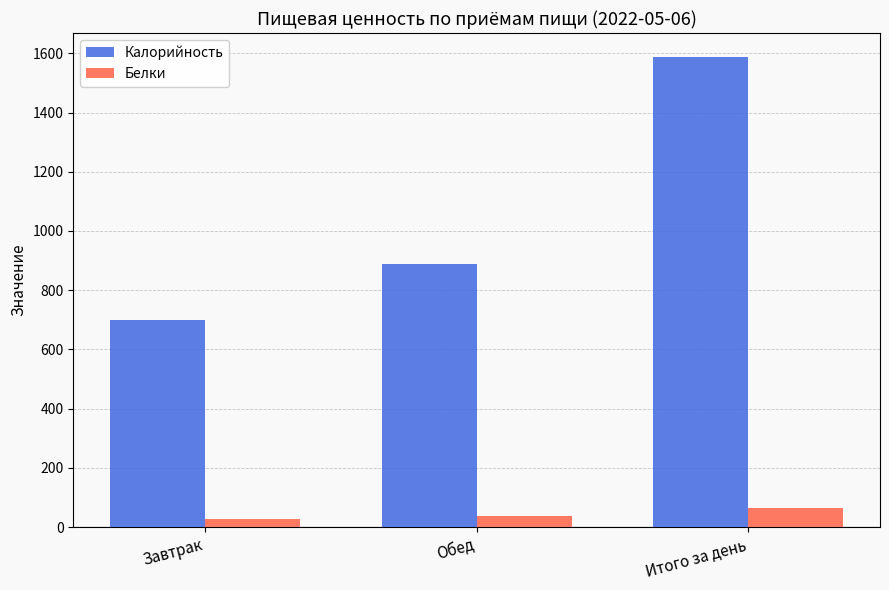

What is the total value across all series at Завтрак?

727.8